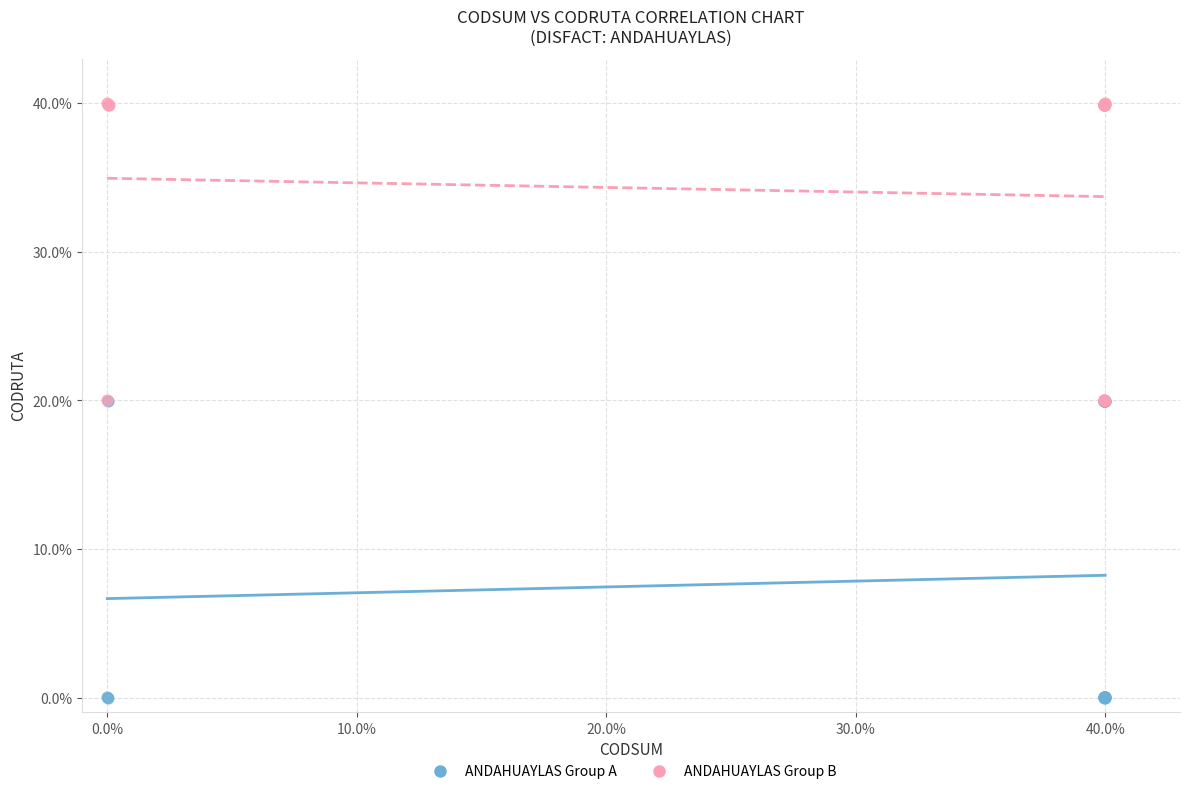

What are all the series names shown in the legend?

ANDAHUAYLAS Group A, ANDAHUAYLAS Group B